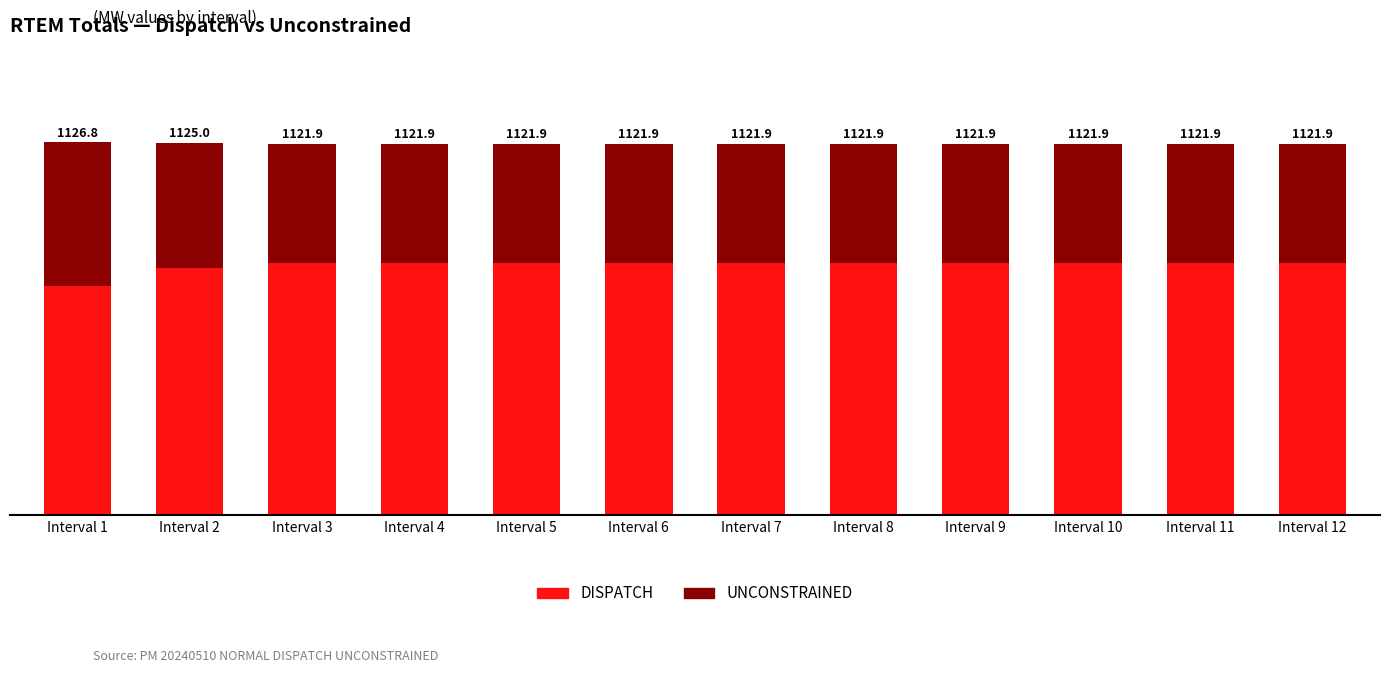

Are the bars grouped side by side (vs. stacked)?

No